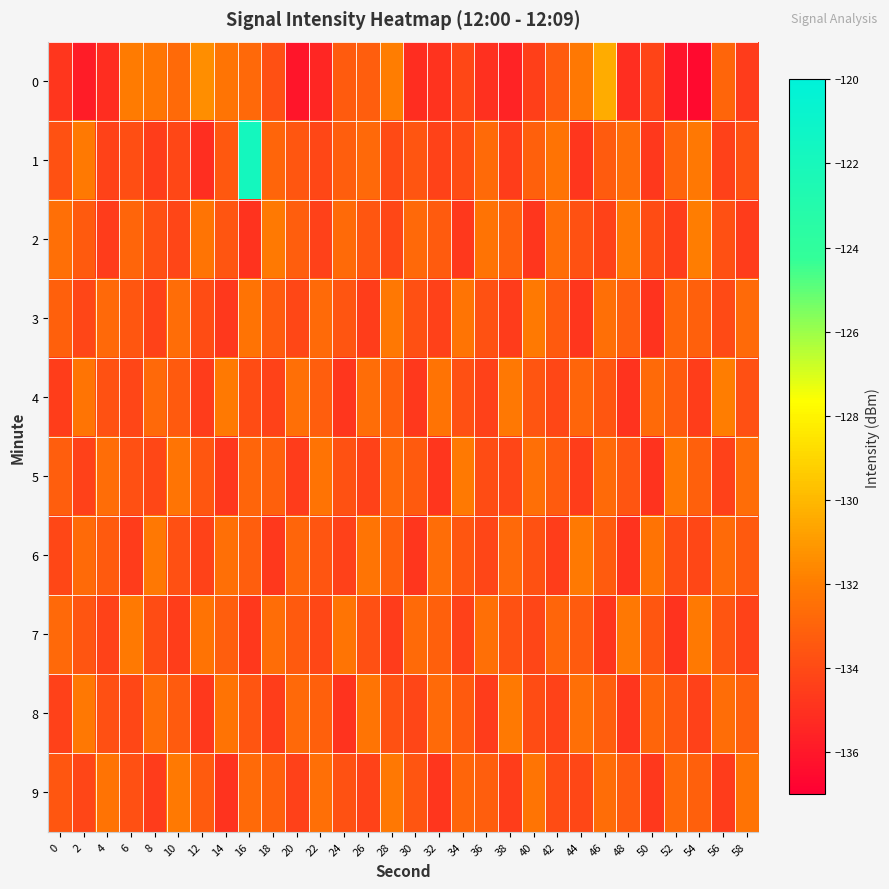

How many data points does each series have?

30